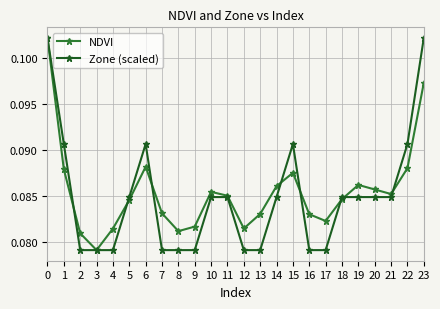

True or false: NDVI has more than 0 interior local peaks.

True